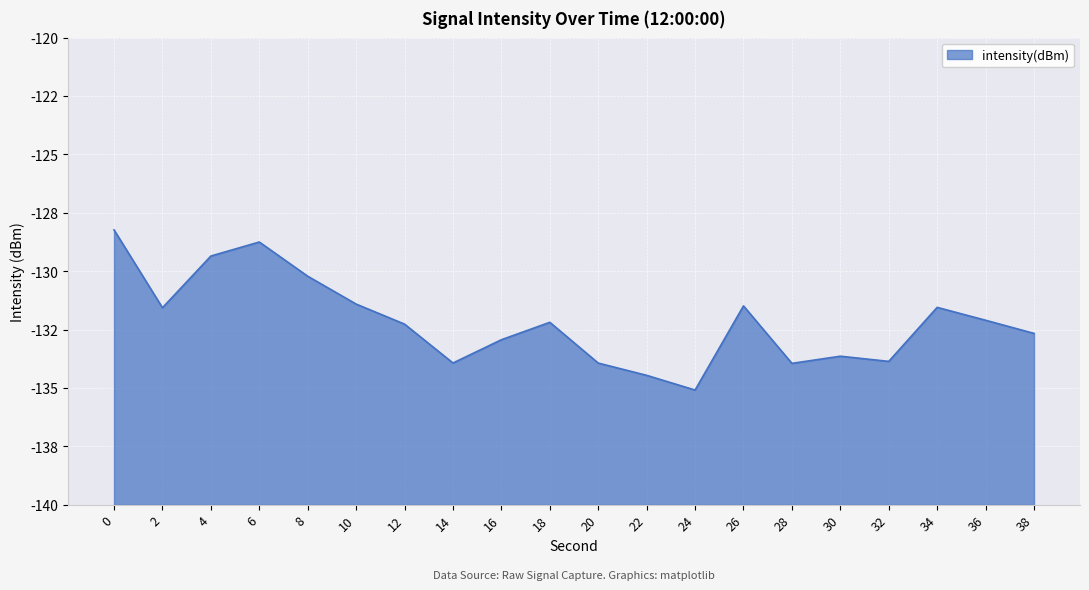

What is the value of the 5th point from the left?

-130.2